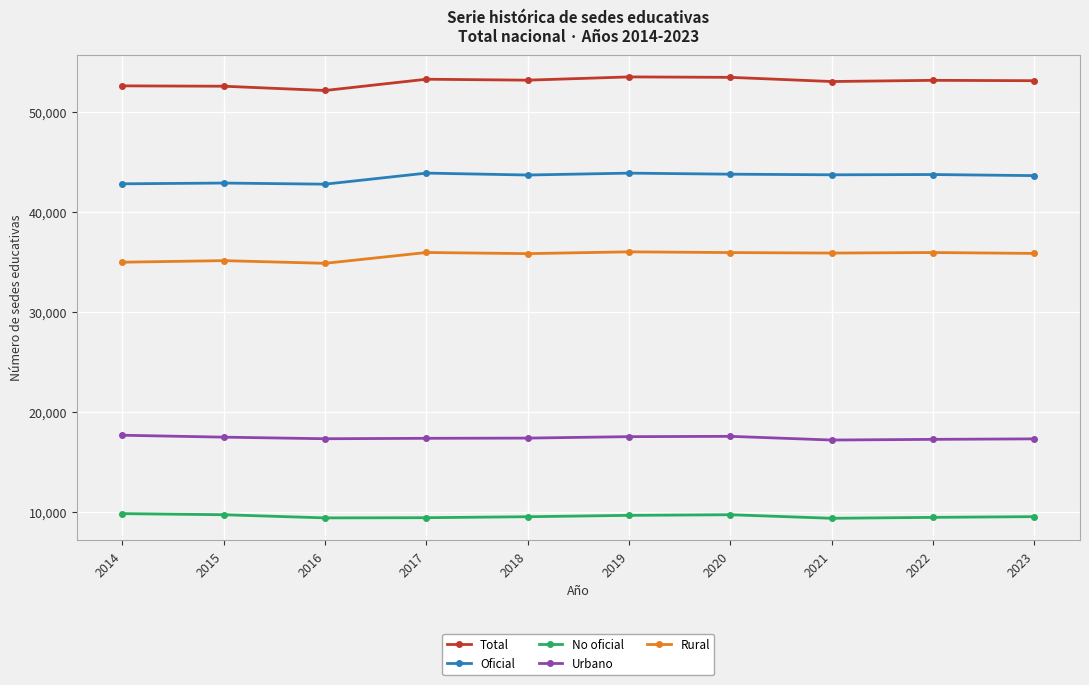

Rank the series by their maximum value, from lowest to highest.

No oficial, Urbano, Rural, Oficial, Total